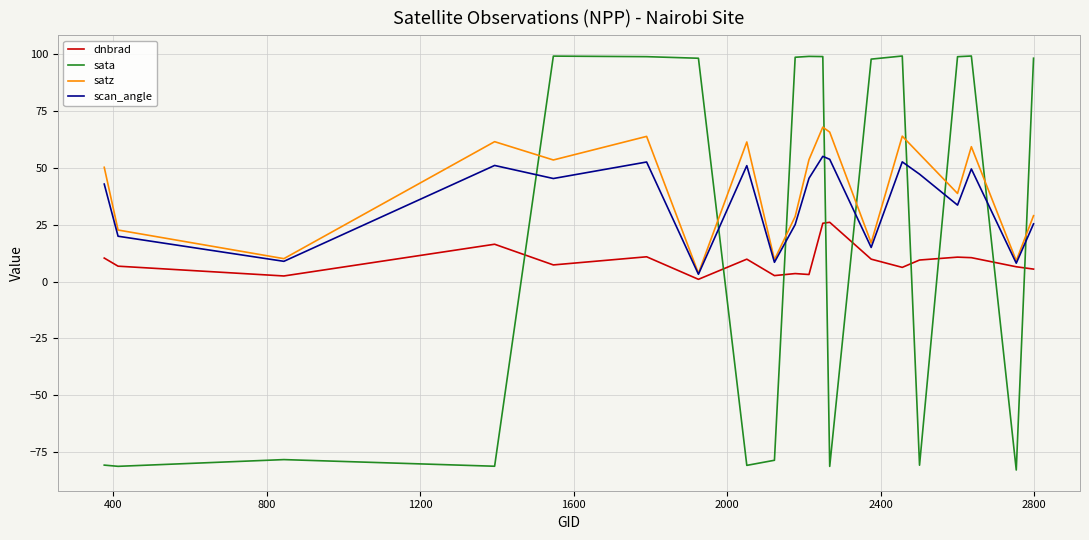

How many interior local valleys does the satz series have?

7